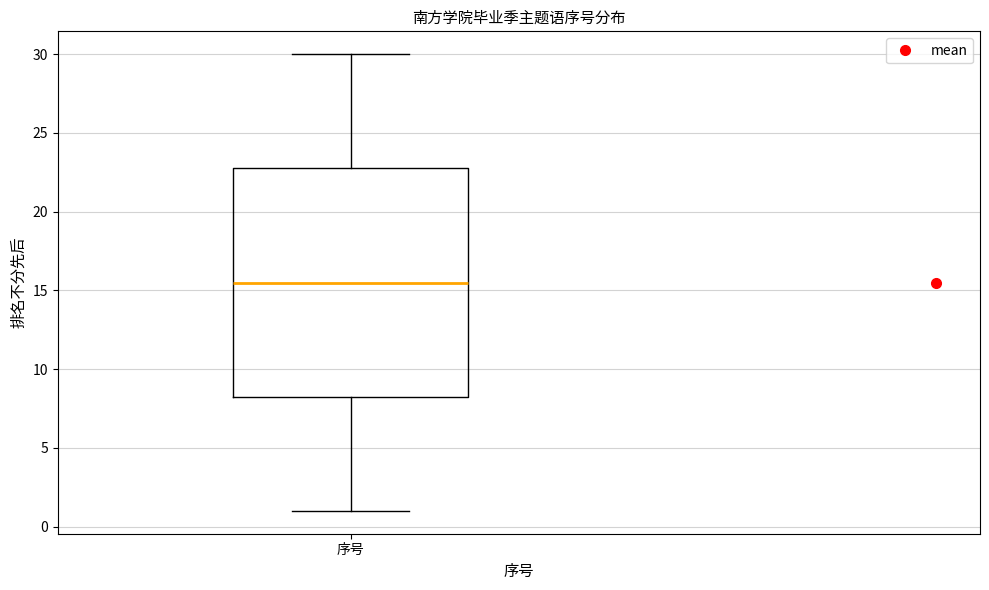

Transcribe this box plot: give where the median line is, the range the box spans, and where the two whiskers end, as read against the y-axis. The values are not printed on the chart, so give them approximately, as read against the axis.

median 15.5, box 8.5 to 23.0, whiskers 1.0 to 30.0